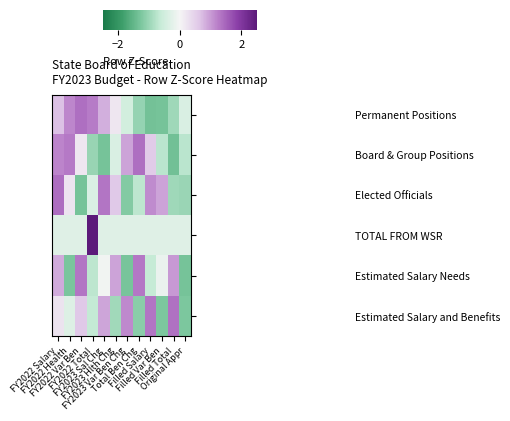

Which label corresponds to the smallest value in the chart?

Filled Total